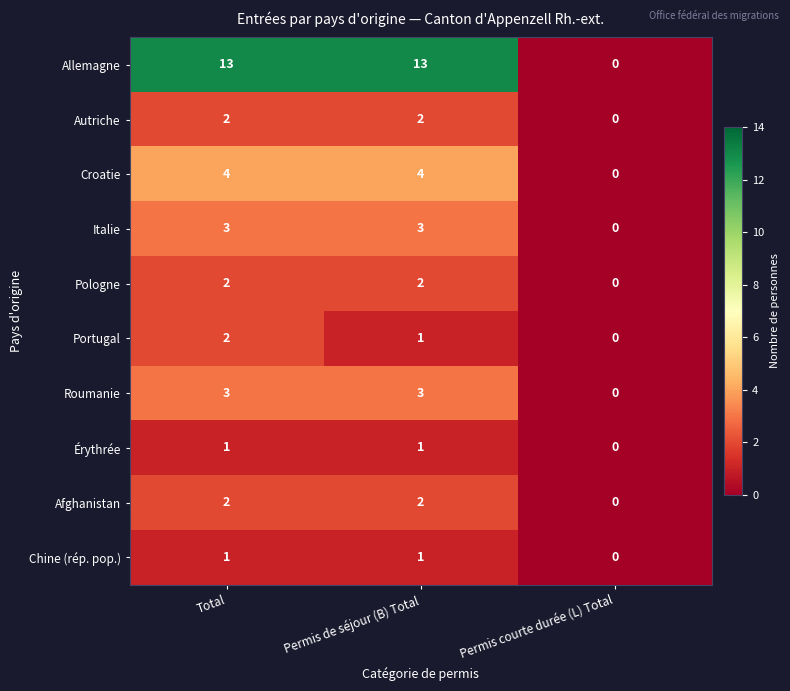

How many Roumanie values are between 0 and 3?

3